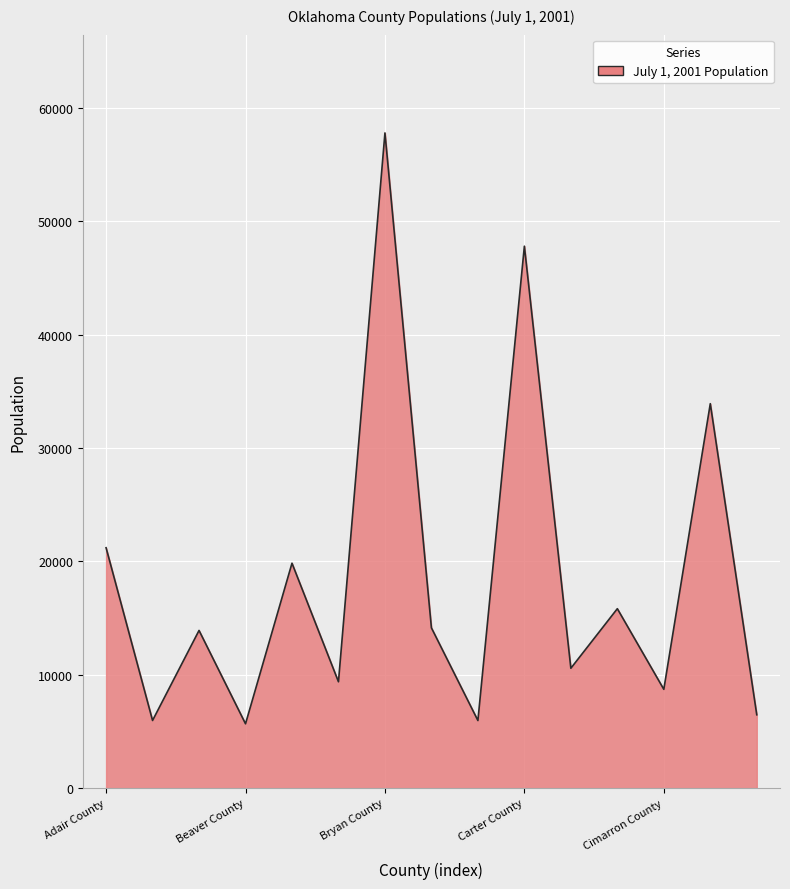

What is the difference between the maximum and minimum values?

52133